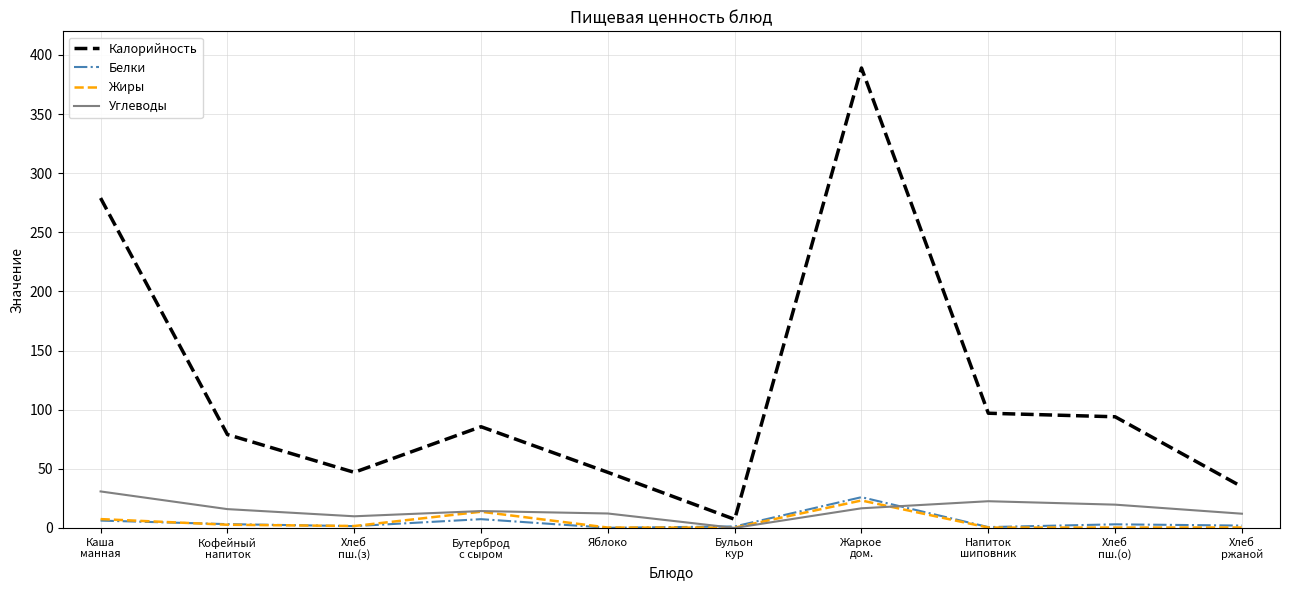

What is the maximum value for Калорийность?

389.0